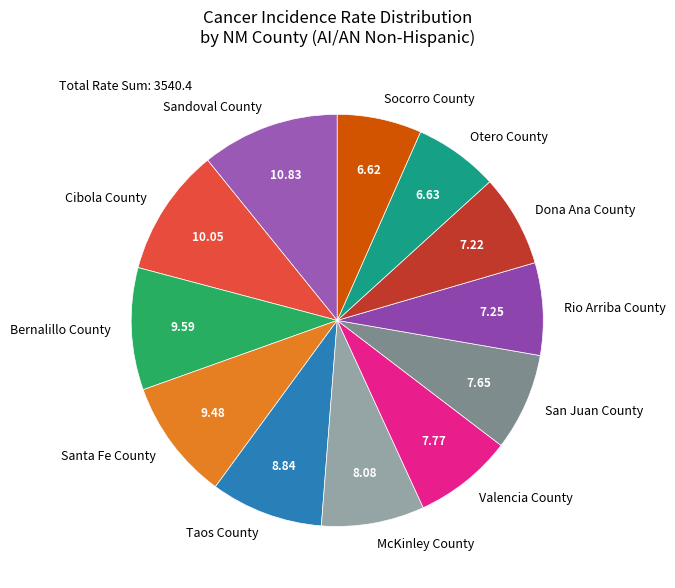

Approximately how many times larger is the value at San Juan County compared to Otero County?

1.2